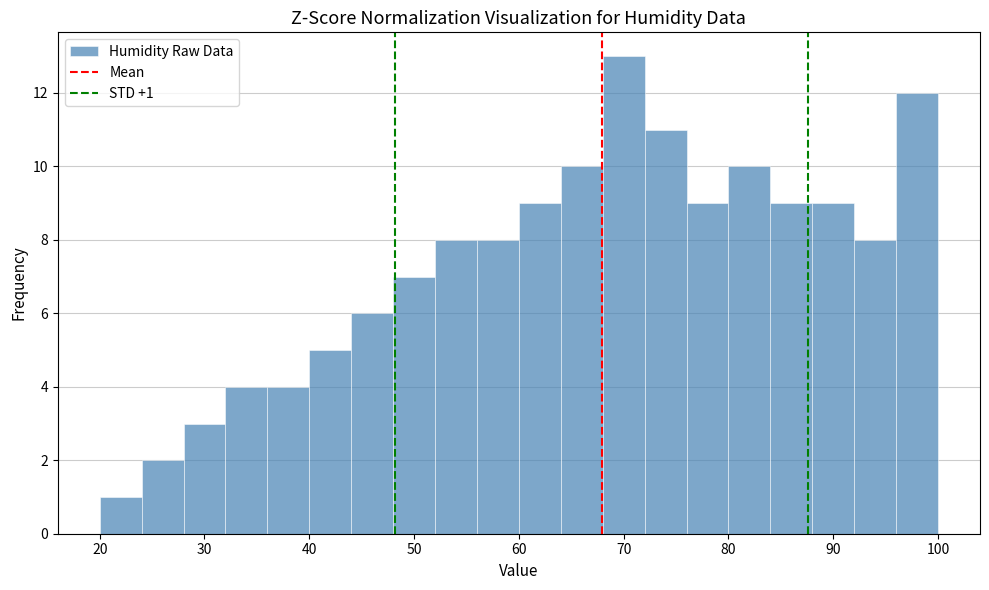

Over which range of the x-axis is the bar tallest?

68 to 72